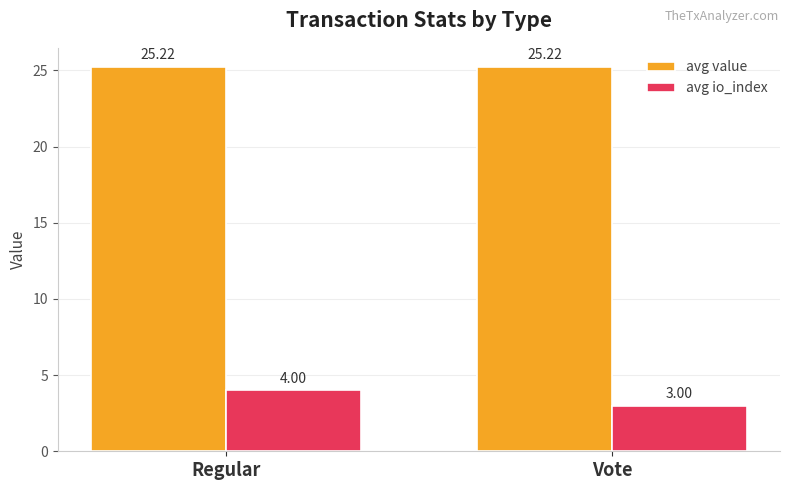

What is the sum of the avg value values at Vote and Regular?

50.4